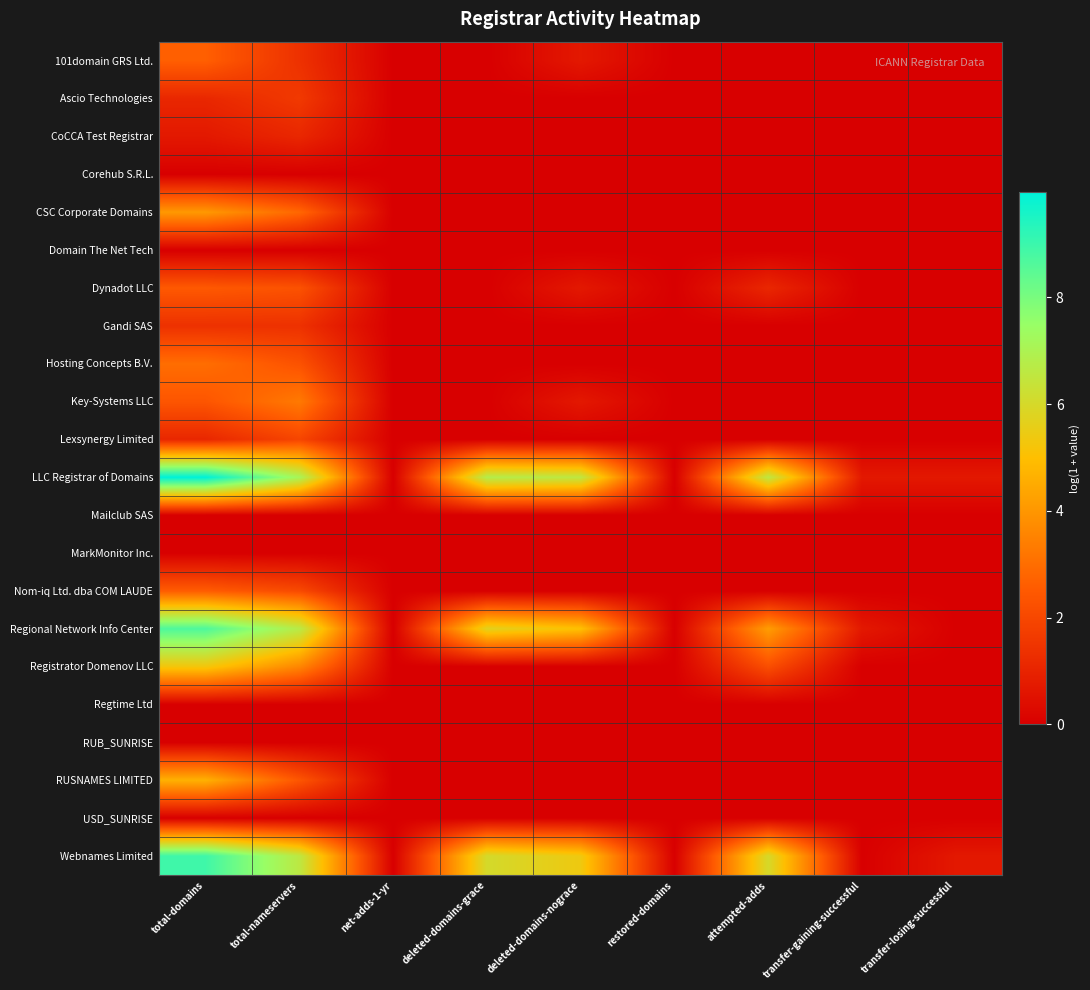

Reading left to right, transcribe all the data shown in this chart.

101domain GRS Ltd.: total-domains=2.6	total-nameservers=1.4	net-adds-1-yr=0.0	deleted-domains-grace=0.0	deleted-domains-nograce=0.7	restored-domains=0.0	attempted-adds=0.0	transfer-gaining-successful=0.0	transfer-losing-successful=0.0
Ascio Technologies: total-domains=1.1	total-nameservers=1.6	net-adds-1-yr=0.0	deleted-domains-grace=0.0	deleted-domains-nograce=0.0	restored-domains=0.0	attempted-adds=0.0	transfer-gaining-successful=0.0	transfer-losing-successful=0.0
CoCCA Test Registrar: total-domains=0.7	total-nameservers=1.1	net-adds-1-yr=0.0	deleted-domains-grace=0.0	deleted-domains-nograce=0.0	restored-domains=0.0	attempted-adds=0.0	transfer-gaining-successful=0.0	transfer-losing-successful=0.0
Corehub S.R.L.: total-domains=0.0	total-nameservers=0.0	net-adds-1-yr=0.0	deleted-domains-grace=0.0	deleted-domains-nograce=0.0	restored-domains=0.0	attempted-adds=0.0	transfer-gaining-successful=0.0	transfer-losing-successful=0.0
CSC Corporate Domains: total-domains=4.1	total-nameservers=2.8	net-adds-1-yr=0.0	deleted-domains-grace=0.0	deleted-domains-nograce=0.0	restored-domains=0.0	attempted-adds=0.0	transfer-gaining-successful=0.0	transfer-losing-successful=0.0
Domain The Net Tech: total-domains=0.0	total-nameservers=0.0	net-adds-1-yr=0.0	deleted-domains-grace=0.0	deleted-domains-nograce=0.0	restored-domains=0.0	attempted-adds=0.0	transfer-gaining-successful=0.0	transfer-losing-successful=0.0
Dynadot LLC: total-domains=2.5	total-nameservers=2.3	net-adds-1-yr=0.0	deleted-domains-grace=0.0	deleted-domains-nograce=0.7	restored-domains=0.0	attempted-adds=1.1	transfer-gaining-successful=0.0	transfer-losing-successful=0.0
Gandi SAS: total-domains=1.4	total-nameservers=1.4	net-adds-1-yr=0.0	deleted-domains-grace=0.0	deleted-domains-nograce=0.0	restored-domains=0.0	attempted-adds=0.0	transfer-gaining-successful=0.0	transfer-losing-successful=0.0
Hosting Concepts B.V.: total-domains=3.0	total-nameservers=2.3	net-adds-1-yr=0.0	deleted-domains-grace=0.0	deleted-domains-nograce=0.0	restored-domains=0.0	attempted-adds=0.0	transfer-gaining-successful=0.0	transfer-losing-successful=0.0
Key-Systems LLC: total-domains=2.4	total-nameservers=3.3	net-adds-1-yr=0.0	deleted-domains-grace=0.0	deleted-domains-nograce=0.7	restored-domains=0.0	attempted-adds=0.0	transfer-gaining-successful=0.0	transfer-losing-successful=0.0
Lexsynergy Limited: total-domains=1.1	total-nameservers=1.9	net-adds-1-yr=0.0	deleted-domains-grace=0.0	deleted-domains-nograce=0.0	restored-domains=0.0	attempted-adds=0.0	transfer-gaining-successful=0.0	transfer-losing-successful=0.0
LLC Registrar of Domains: total-domains=10.0	total-nameservers=7.1	net-adds-1-yr=0.0	deleted-domains-grace=6.8	deleted-domains-nograce=6.6	restored-domains=0.0	attempted-adds=6.6	transfer-gaining-successful=0.7	transfer-losing-successful=0.7
Mailclub SAS: total-domains=0.0	total-nameservers=0.0	net-adds-1-yr=0.0	deleted-domains-grace=0.0	deleted-domains-nograce=0.0	restored-domains=0.0	attempted-adds=0.0	transfer-gaining-successful=0.0	transfer-losing-successful=0.0
MarkMonitor Inc.: total-domains=0.0	total-nameservers=0.0	net-adds-1-yr=0.0	deleted-domains-grace=0.0	deleted-domains-nograce=0.0	restored-domains=0.0	attempted-adds=0.0	transfer-gaining-successful=0.0	transfer-losing-successful=0.0
Nom-iq Ltd. dba COM LAUDE: total-domains=2.6	total-nameservers=2.1	net-adds-1-yr=0.0	deleted-domains-grace=0.0	deleted-domains-nograce=0.0	restored-domains=0.0	attempted-adds=0.0	transfer-gaining-successful=0.0	transfer-losing-successful=0.0
Regional Network Info Center: total-domains=8.7	total-nameservers=6.7	net-adds-1-yr=0.0	deleted-domains-grace=5.7	deleted-domains-nograce=5.0	restored-domains=0.0	attempted-adds=4.2	transfer-gaining-successful=0.7	transfer-losing-successful=0.0
Registrator Domenov LLC: total-domains=5.3	total-nameservers=3.6	net-adds-1-yr=0.0	deleted-domains-grace=0.0	deleted-domains-nograce=0.0	restored-domains=0.0	attempted-adds=2.2	transfer-gaining-successful=0.0	transfer-losing-successful=0.0
Regtime Ltd: total-domains=0.0	total-nameservers=0.0	net-adds-1-yr=0.0	deleted-domains-grace=0.0	deleted-domains-nograce=0.0	restored-domains=0.0	attempted-adds=0.0	transfer-gaining-successful=0.0	transfer-losing-successful=0.0
RUB_SUNRISE: total-domains=0.0	total-nameservers=0.0	net-adds-1-yr=0.0	deleted-domains-grace=0.0	deleted-domains-nograce=0.0	restored-domains=0.0	attempted-adds=0.0	transfer-gaining-successful=0.0	transfer-losing-successful=0.0
RUSNAMES LIMITED: total-domains=4.6	total-nameservers=2.4	net-adds-1-yr=0.0	deleted-domains-grace=0.0	deleted-domains-nograce=0.0	restored-domains=0.0	attempted-adds=0.0	transfer-gaining-successful=0.0	transfer-losing-successful=0.0
USD_SUNRISE: total-domains=0.0	total-nameservers=0.0	net-adds-1-yr=0.0	deleted-domains-grace=0.0	deleted-domains-nograce=0.0	restored-domains=0.0	attempted-adds=0.0	transfer-gaining-successful=0.0	transfer-losing-successful=0.0
Webnames Limited: total-domains=8.9	total-nameservers=6.6	net-adds-1-yr=0.0	deleted-domains-grace=6.0	deleted-domains-nograce=5.4	restored-domains=0.0	attempted-adds=6.0	transfer-gaining-successful=0.0	transfer-losing-successful=0.7